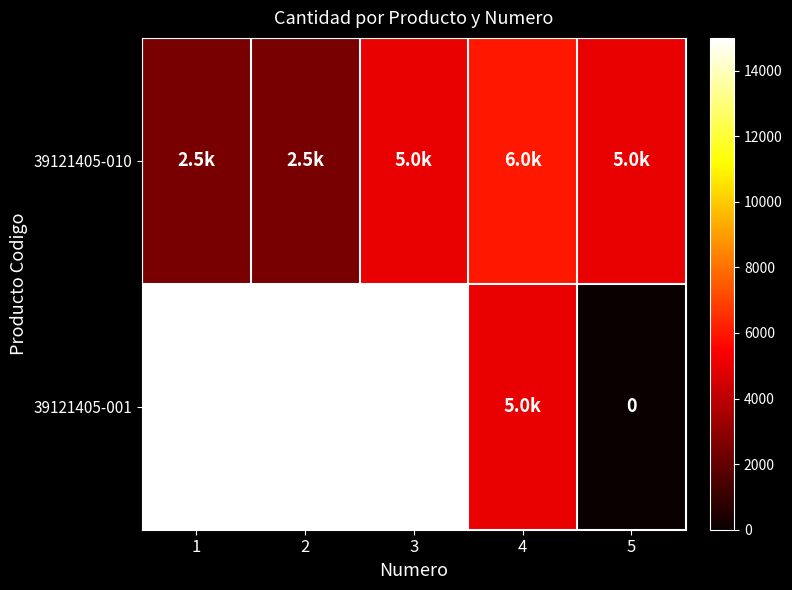

The 39121405-001 series shows 15000 at 1. True or false?

True